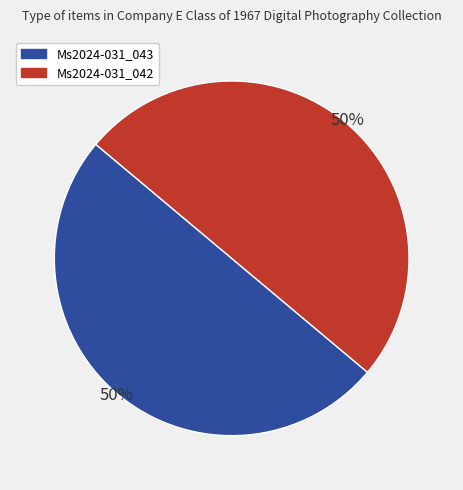

Combined, do Ms2024-031_043 and Ms2024-031_042 account for over 50%?

Yes